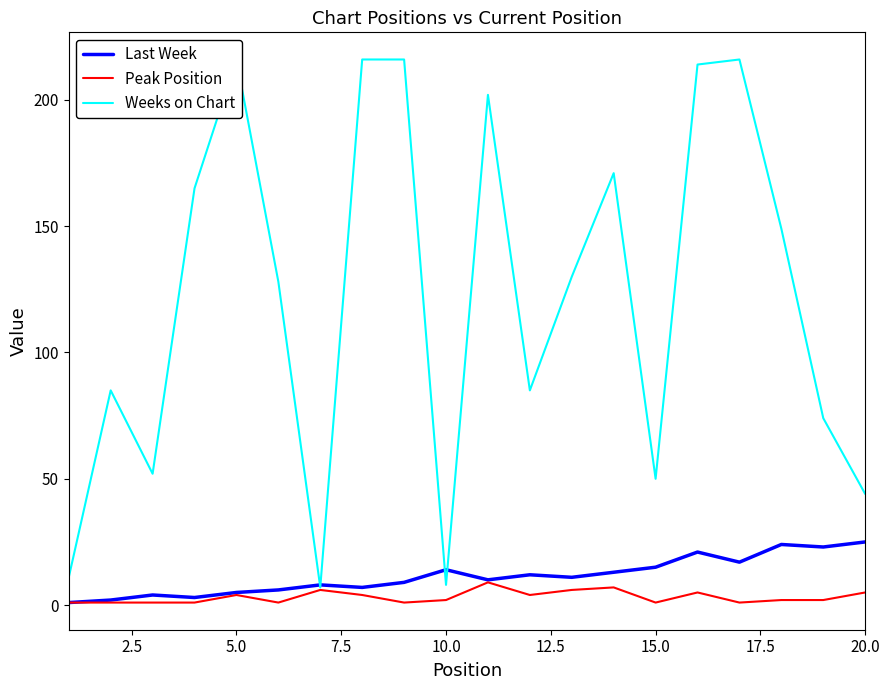

What is the greatest value displayed?

216